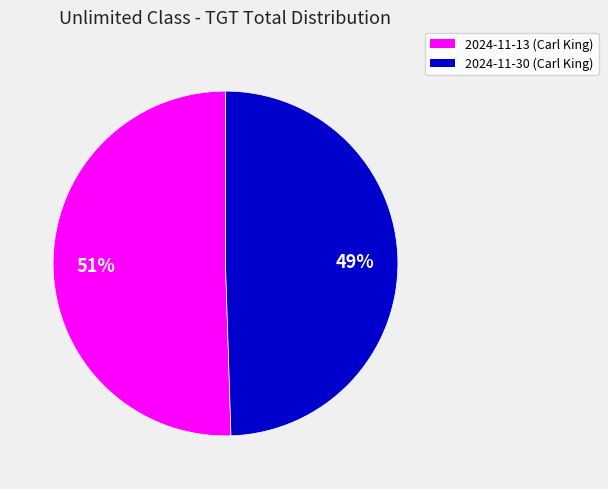

To the nearest percent, what is the combined percentage of 2024-11-30 (Carl King) and 2024-11-13 (Carl King)?

100%